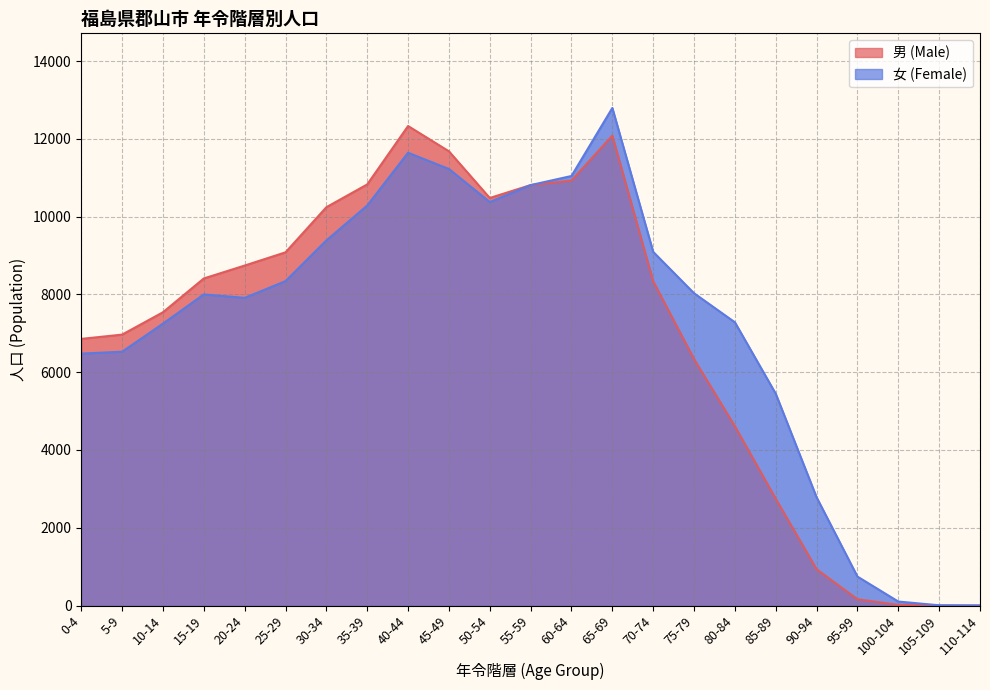

Which series has the largest range (max minus min)?

女 (Female)